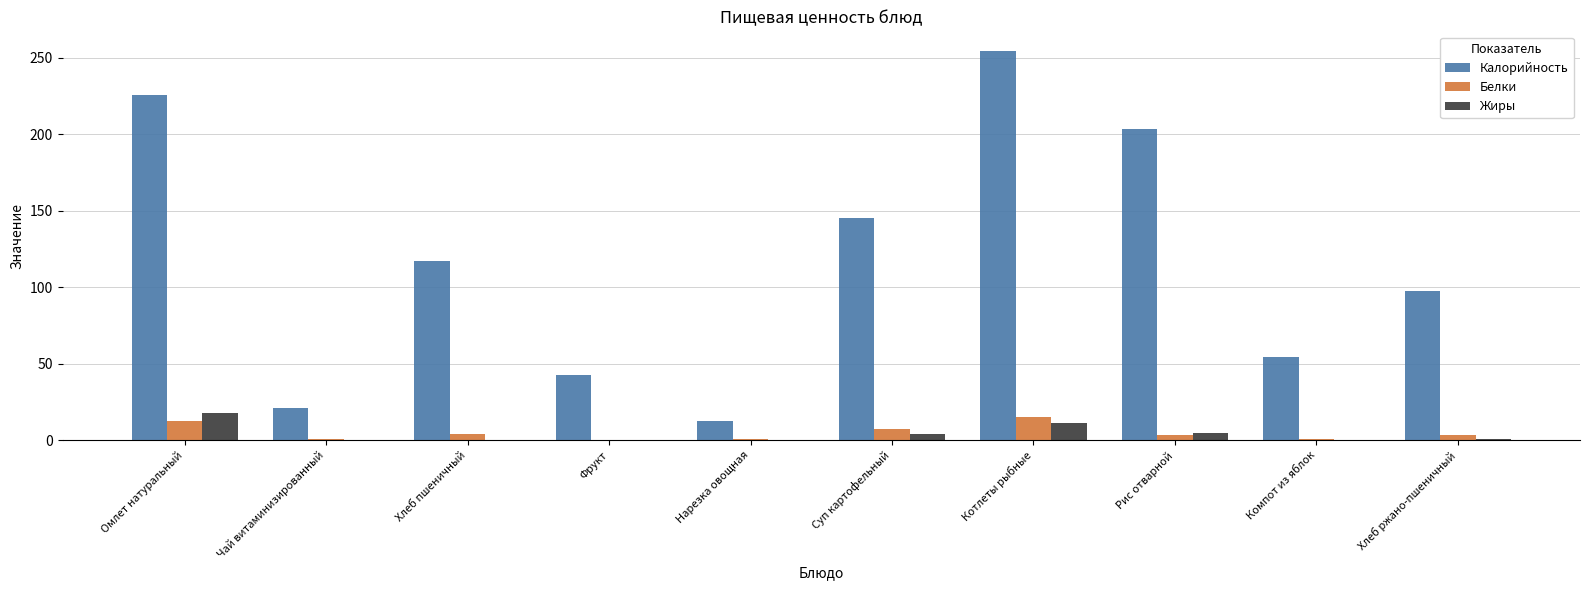

At which label does Калорийность first exceed 117?

Омлет натуральный